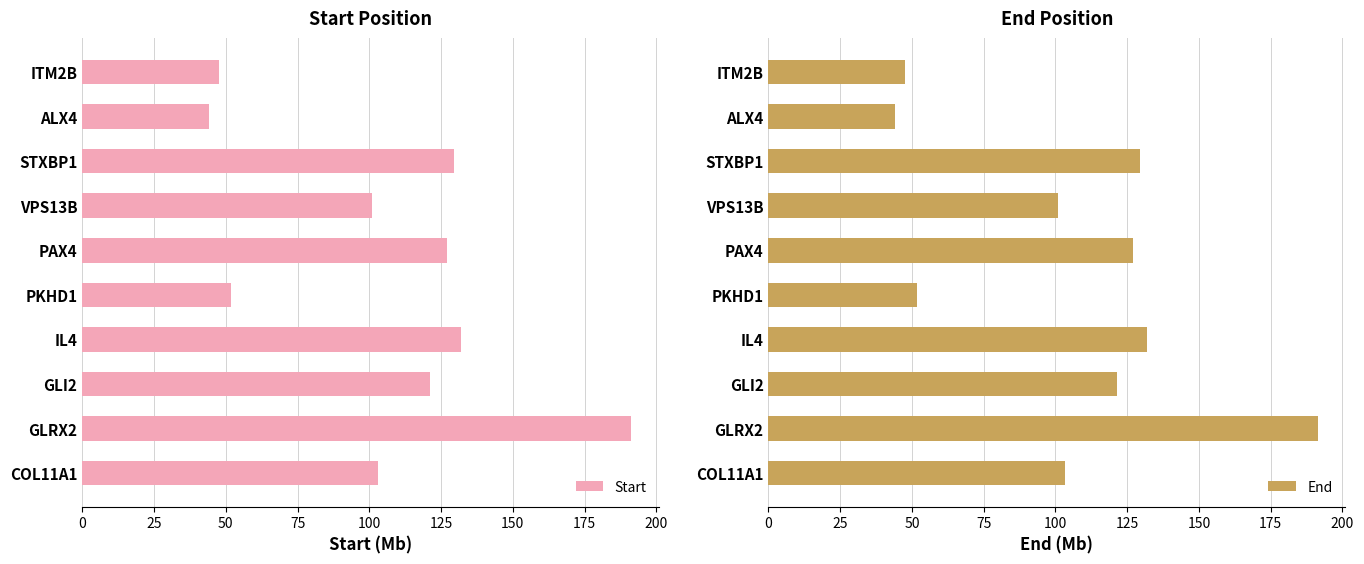

How many data points in End are above 121?

5